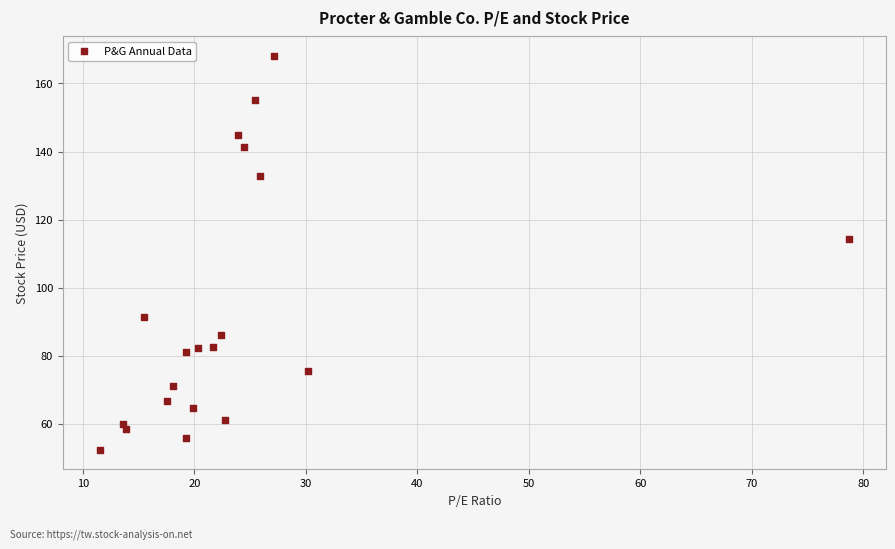

What is the range of Y values (max minus min)?

115.7